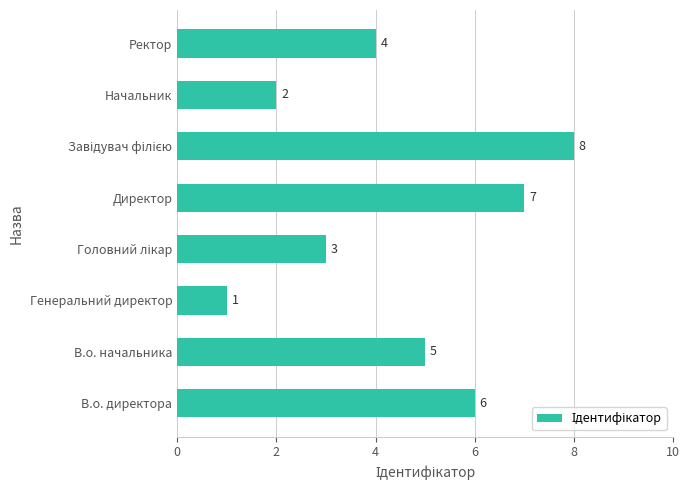

What is the minimum value shown in the chart?

1